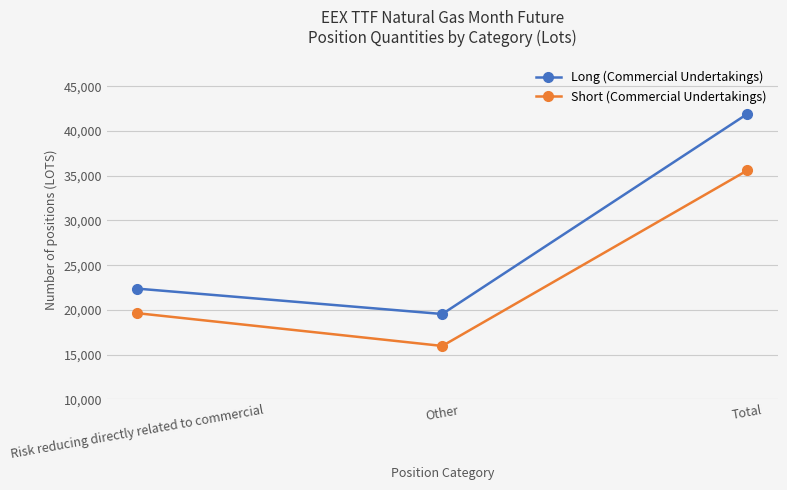

Is it true that Short (Commercial Undertakings) equals 24010.3 at Total?

False